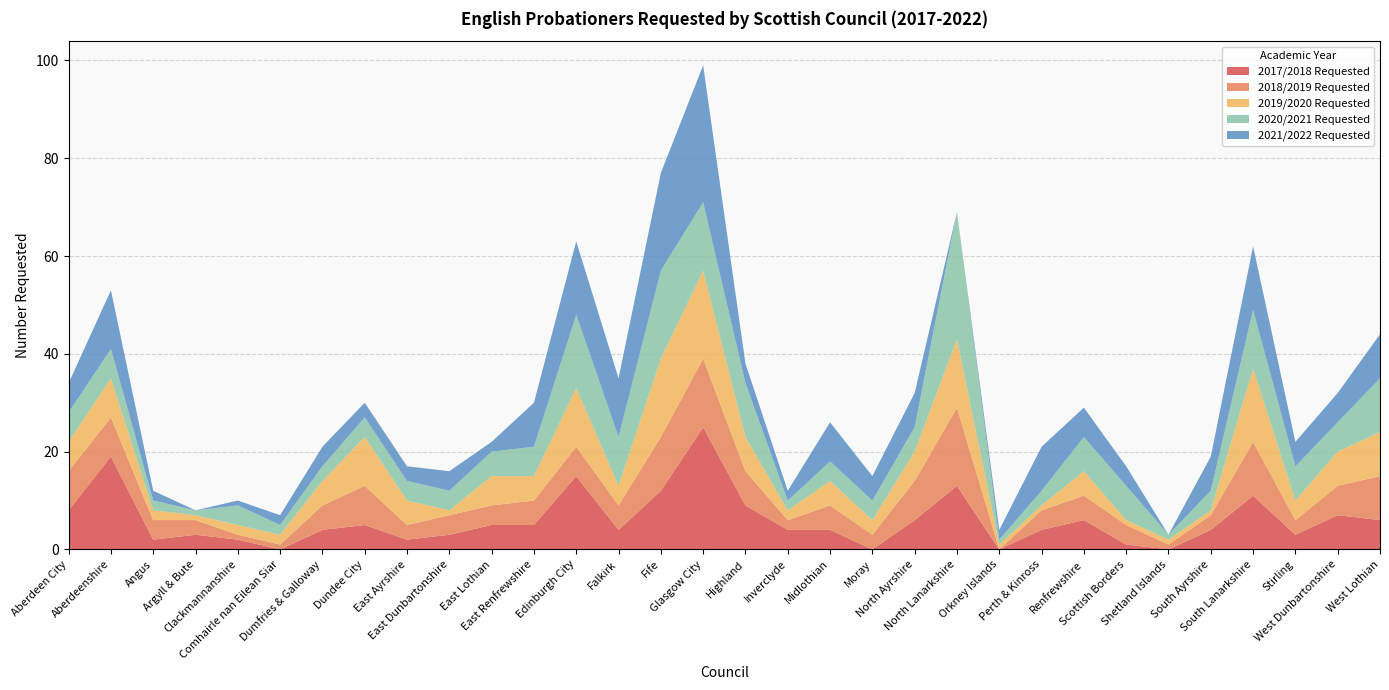

Reading left to right, list all the values displayed in this chart.

2017/2018 Requested: 8	19	2	3	2	0	4	5	2	3	5	5	15	4	12	25	9	4	4	0	6	13	0	4	6	1	0	4	11	3	7	6
2018/2019 Requested: 8	8	4	3	1	1	5	8	3	4	4	5	6	5	11	14	7	2	5	3	8	16	0	4	5	4	1	3	11	3	6	9
2019/2020 Requested: 6	8	2	1	2	2	5	10	5	1	6	5	12	4	16	18	7	2	5	3	6	14	1	1	5	1	1	1	15	4	7	9
2020/2021 Requested: 6	6	2	1	4	2	3	4	4	4	5	6	15	10	18	14	11	2	4	4	5	26	1	3	7	7	1	4	12	7	6	11
2021/2022 Requested: 6	12	2	0	1	2	4	3	3	4	2	9	15	12	20	28	4	2	8	5	7	0	2	9	6	4	0	7	13	5	6	9